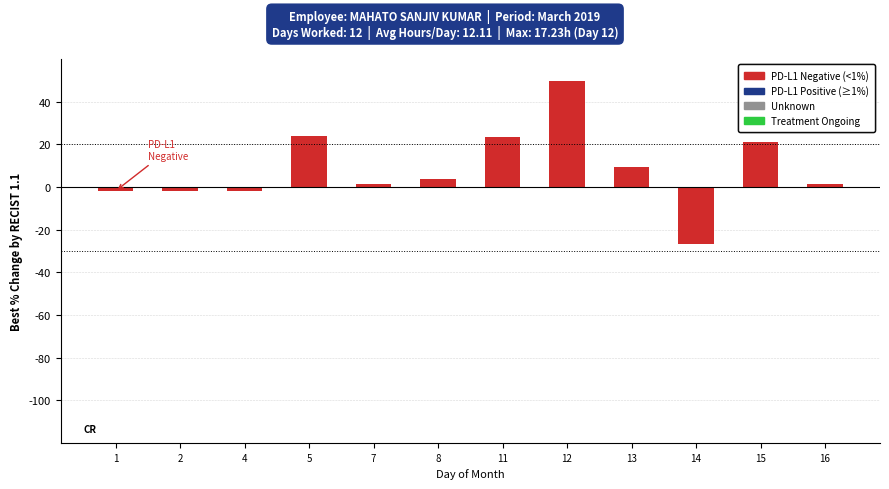

What is the value of the 1st bar from the left?

-1.9